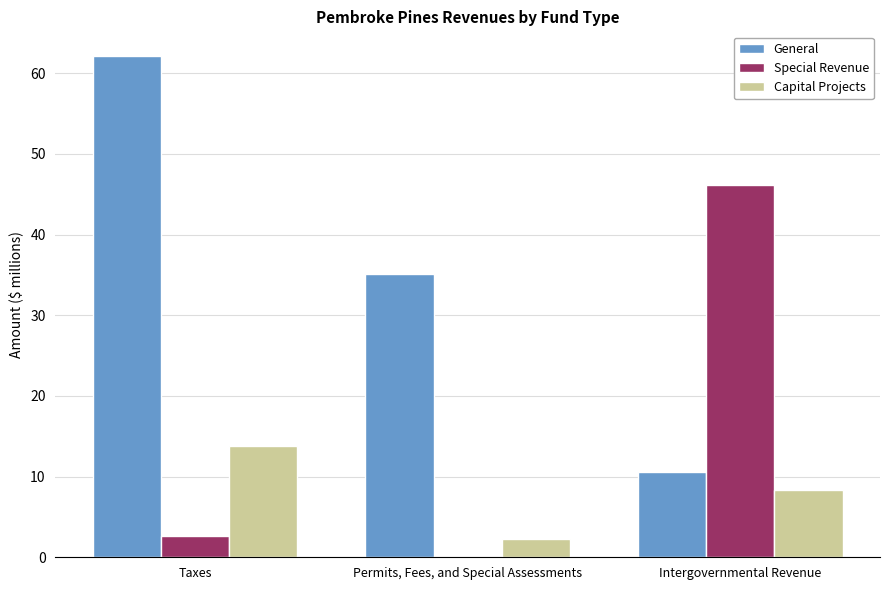

True or false: Capital Projects has a value of 8.4 at Intergovernmental Revenue.

True